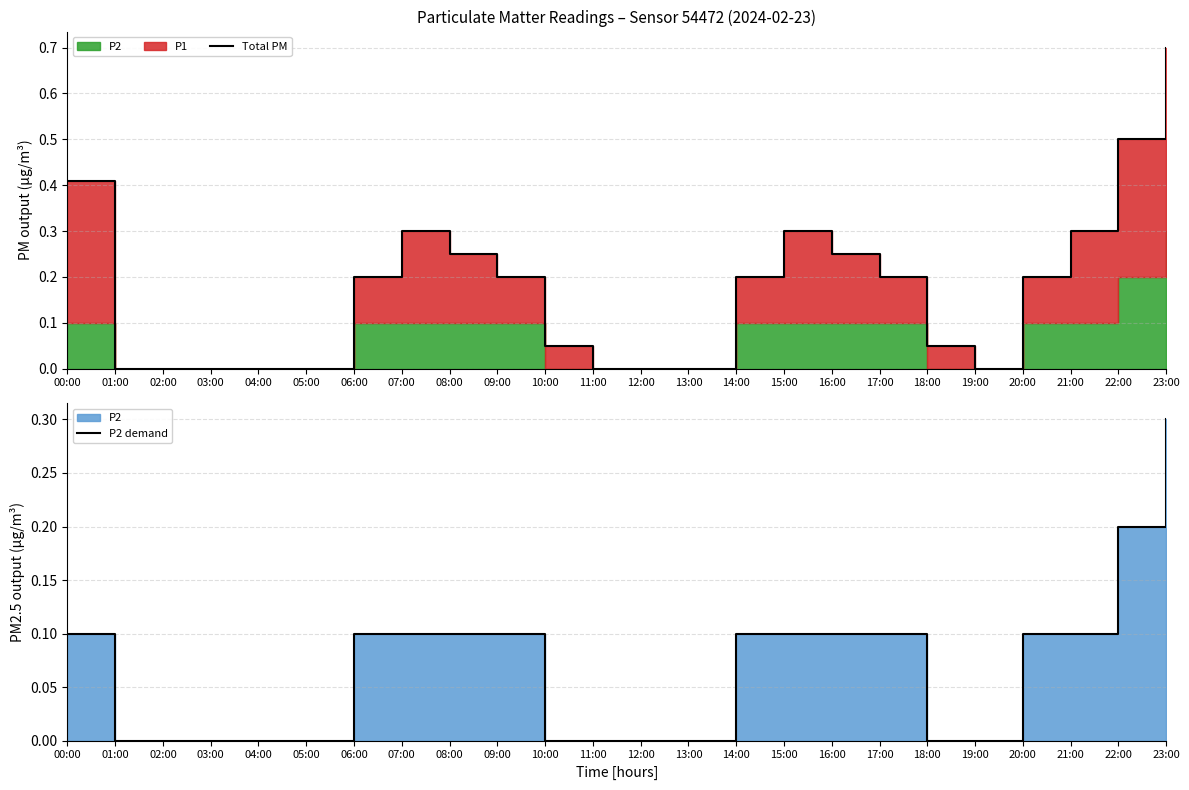

How many interior local valleys does the Total PM series have?

1